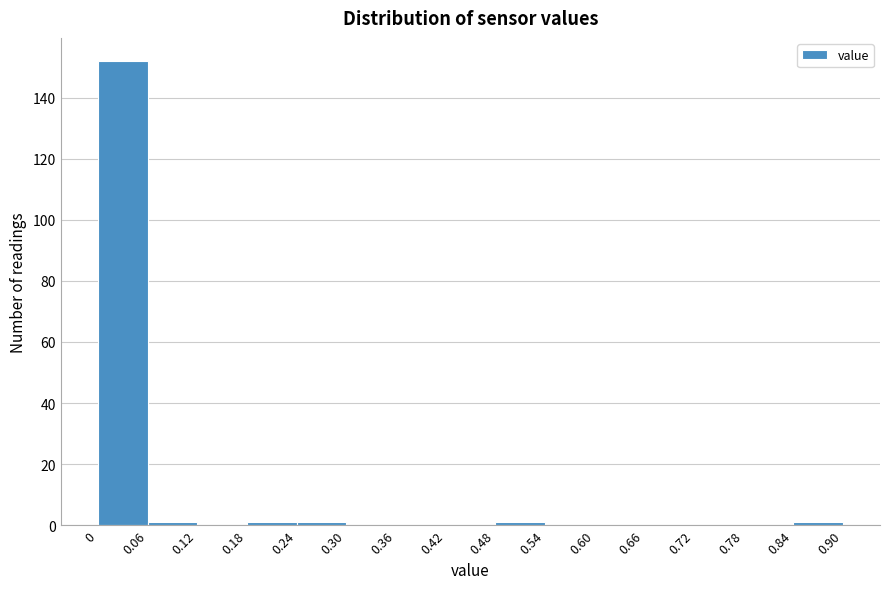

What is the height of the bar covering 0 to 0.06 on the x-axis? The values are not printed on the chart, so give them approximately, as read against the axis.

152